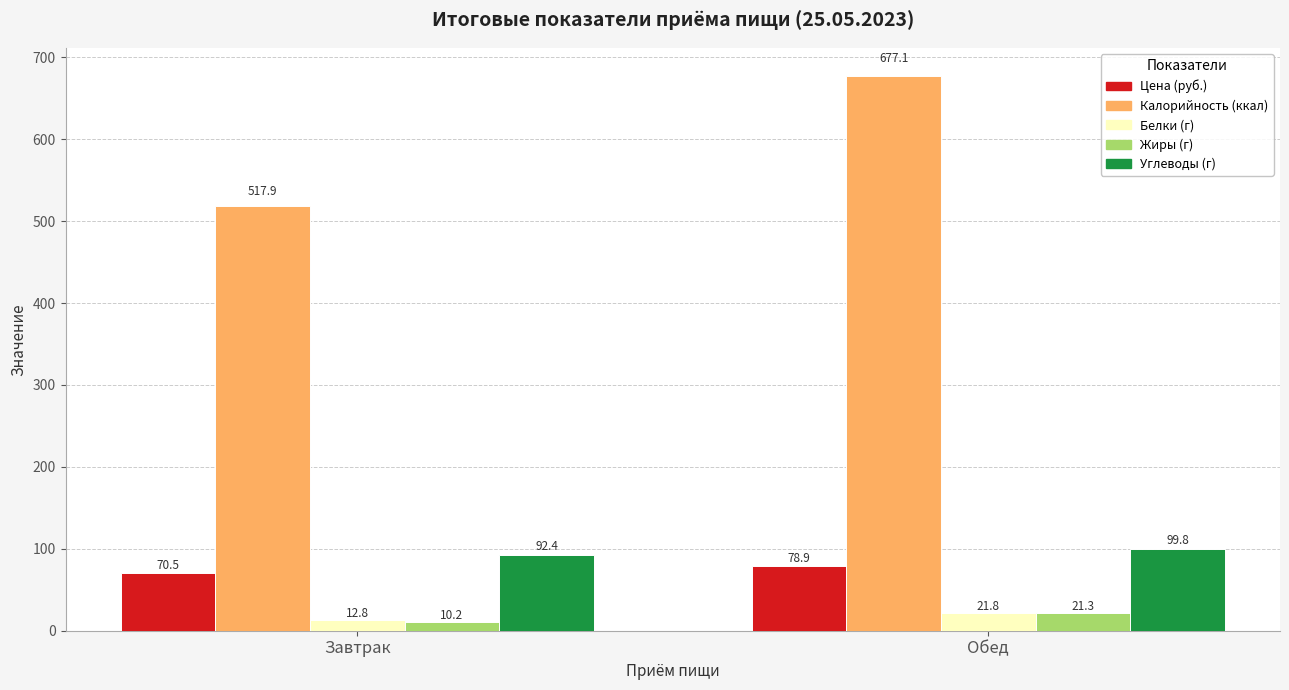

Rank the series by their maximum value, from lowest to highest.

Жиры (г), Белки (г), Цена (руб.), Углеводы (г), Калорийность (ккал)